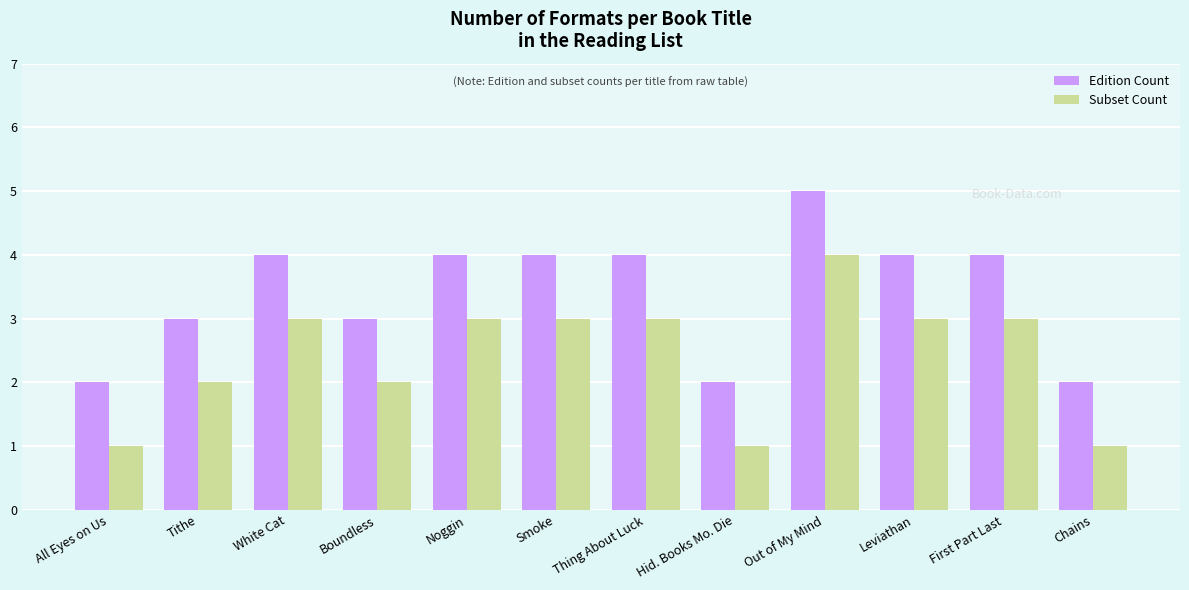

Count the number of categories in the chart.

12